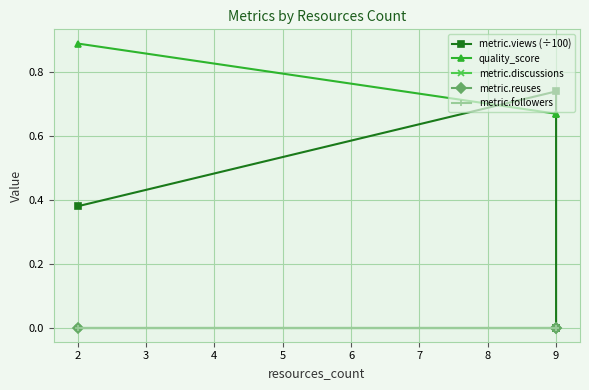

Which series changed the most between 2 and 9?

metric.views (÷100)